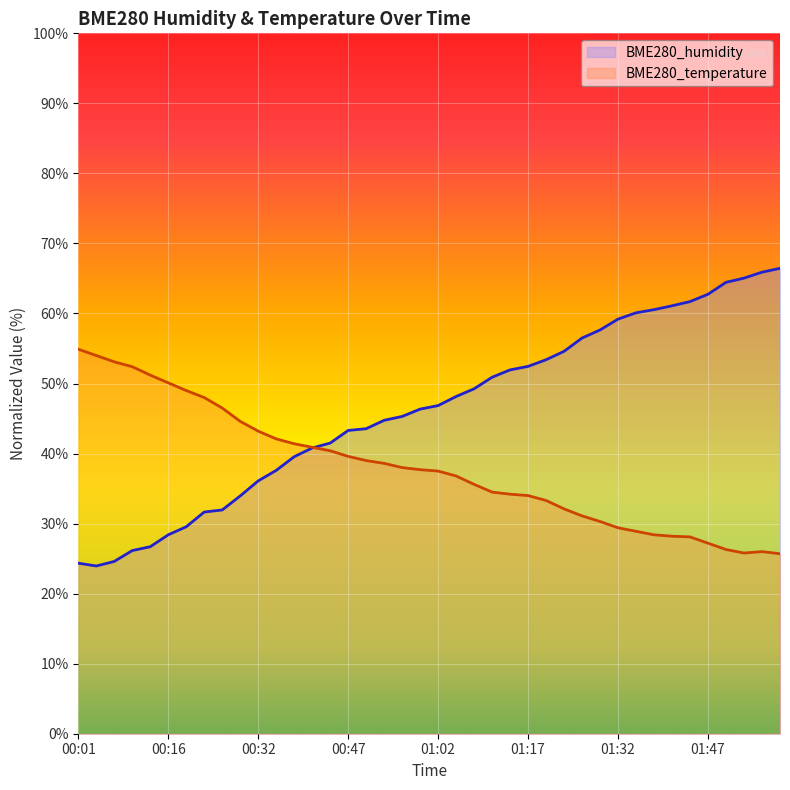

At which category is the sum across all series the highest?

01:59